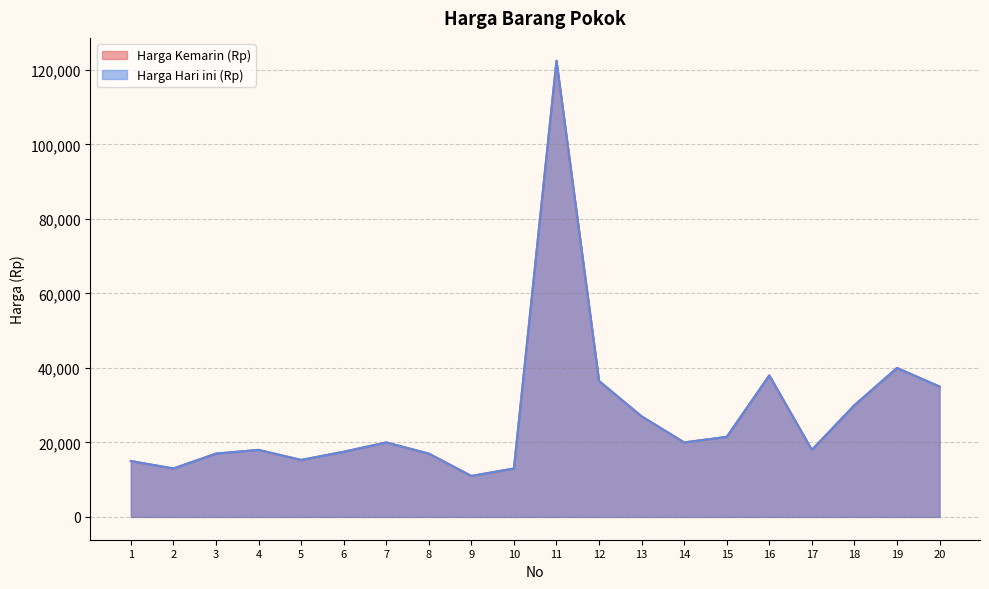

At which category does Harga Hari ini (Rp) reach its first local valley?

2